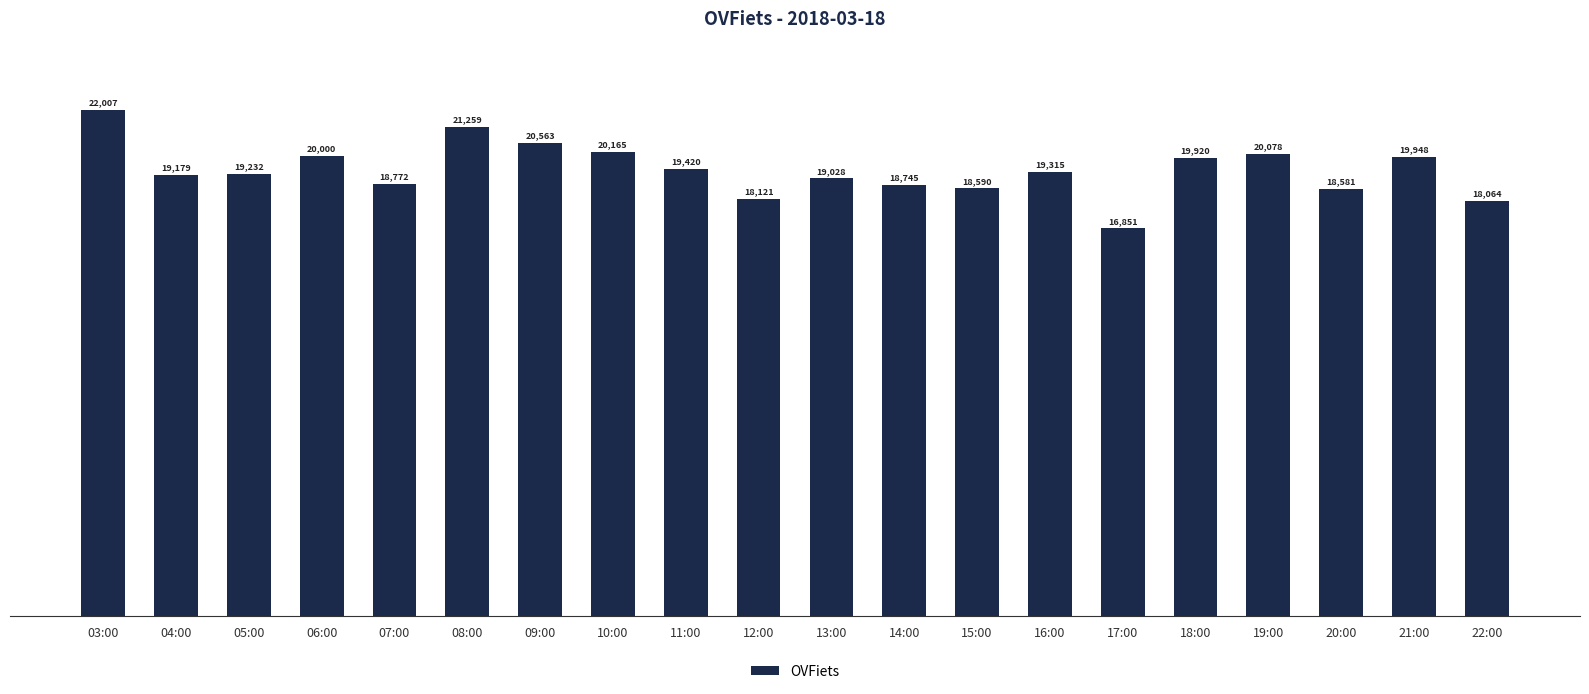

What is the maximum value shown in the chart?

22007